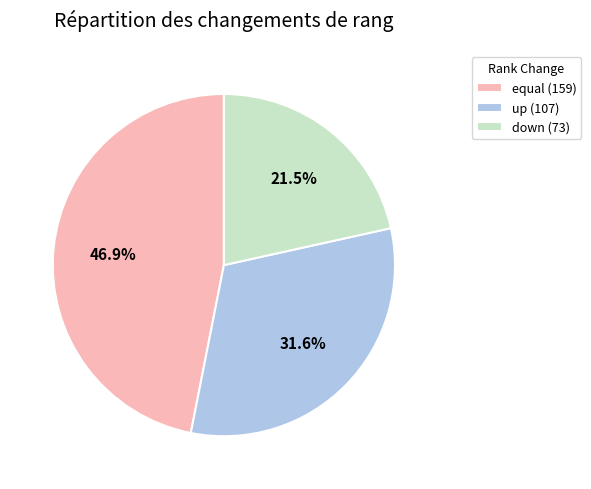

What is the smallest slice in the pie chart?

down